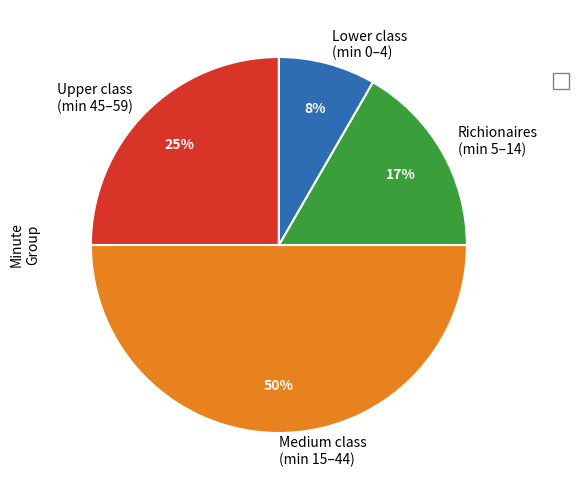

What is the largest slice in the pie chart?

Medium class (min 15–44)